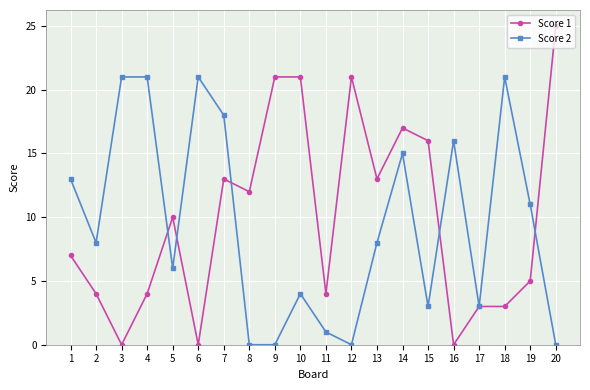

What is the sum of all Score 1 values?

199